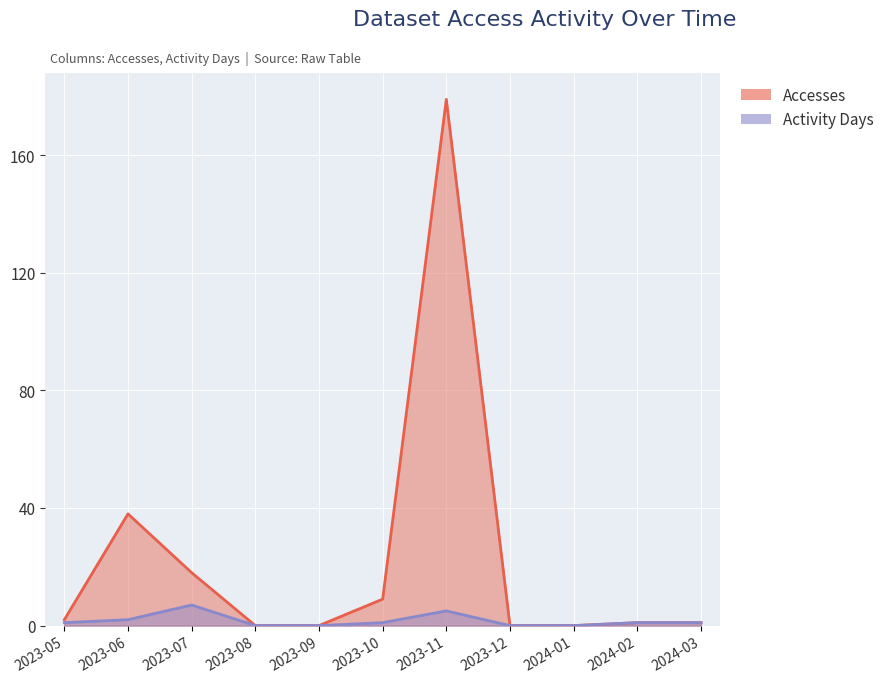

How many series are shown in this chart?

2